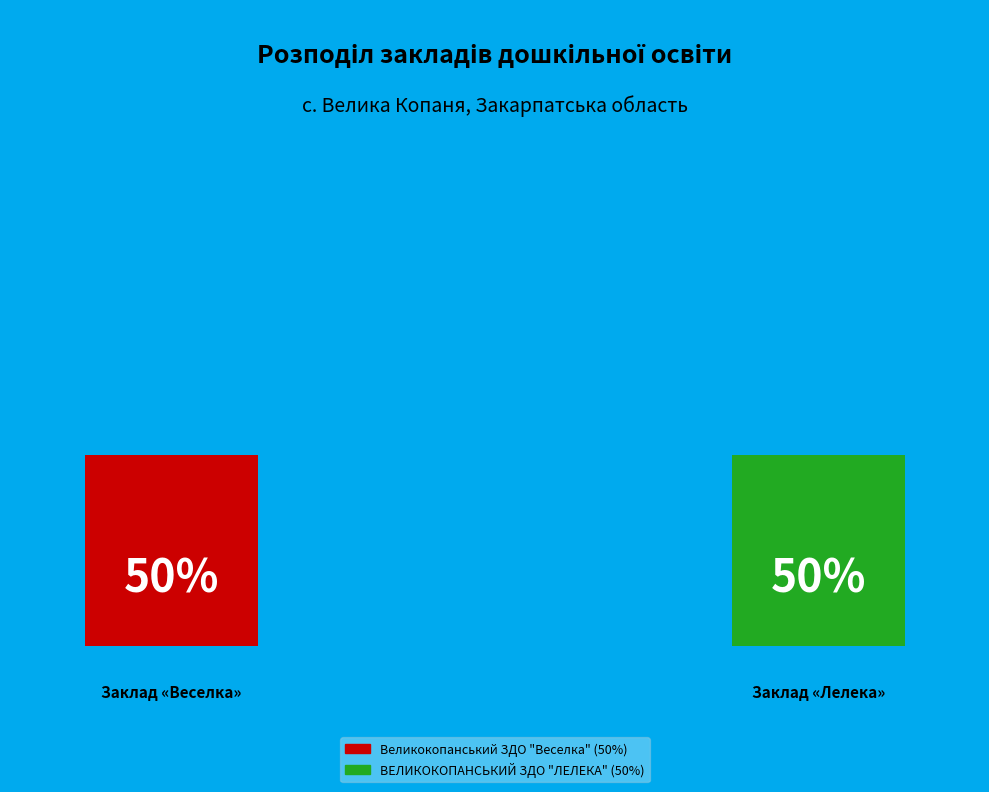

Rank the categories by value from highest to lowest.

ВЕЛИКОКОПАНСЬКИЙ ЗДО "ЛЕЛЕКА", Великокопанський ЗДО "Веселка"